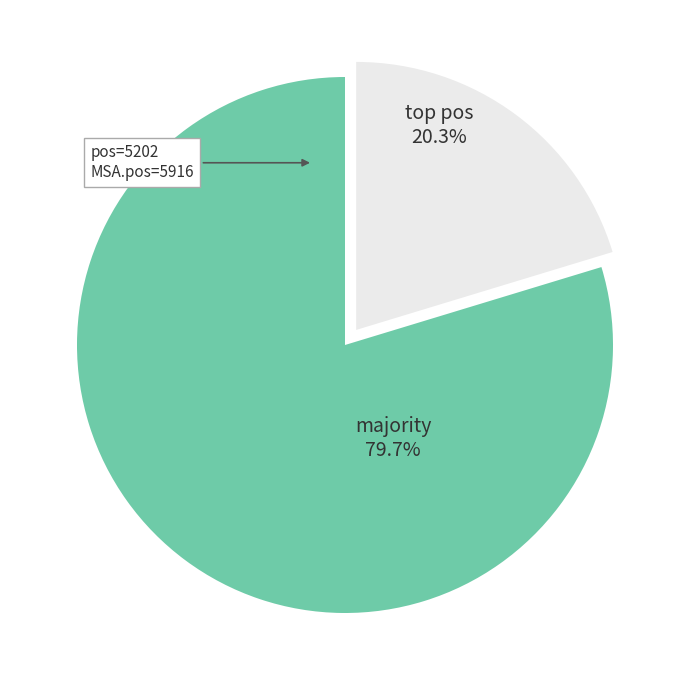

Rank the categories by value from highest to lowest.

majority, top pos